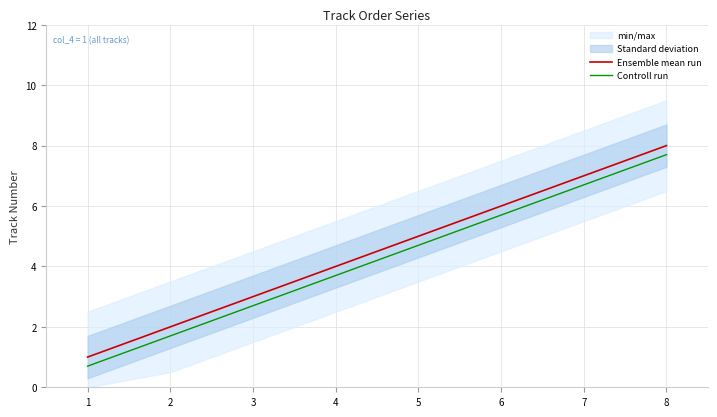

Count the number of categories in the chart.

8